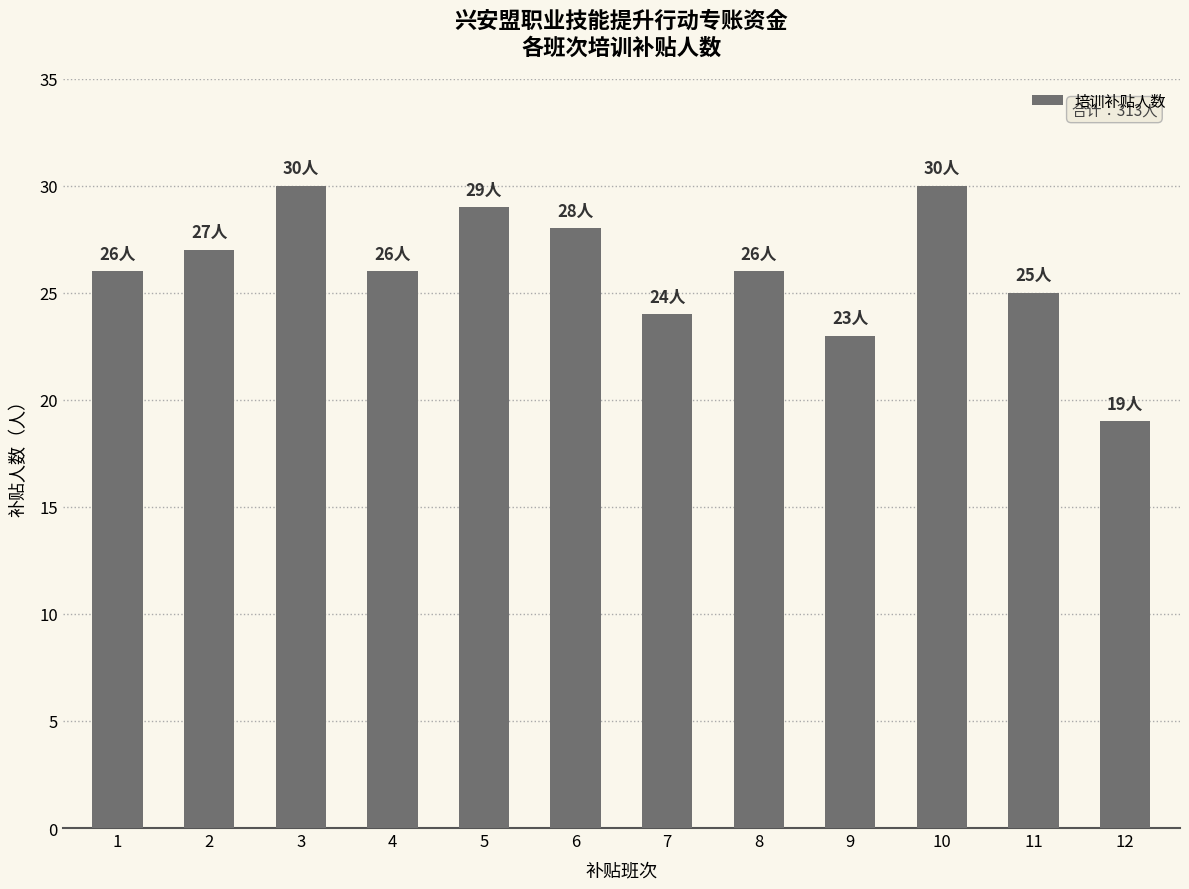

How many series are shown in this chart?

1